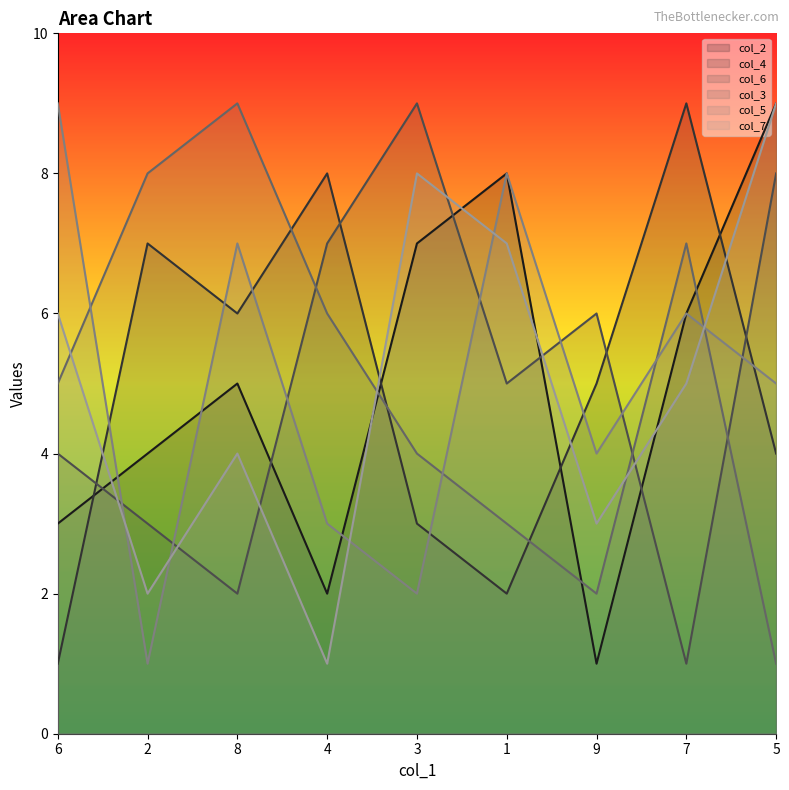

The value of col_5 at 2 is 1. True or false?

True